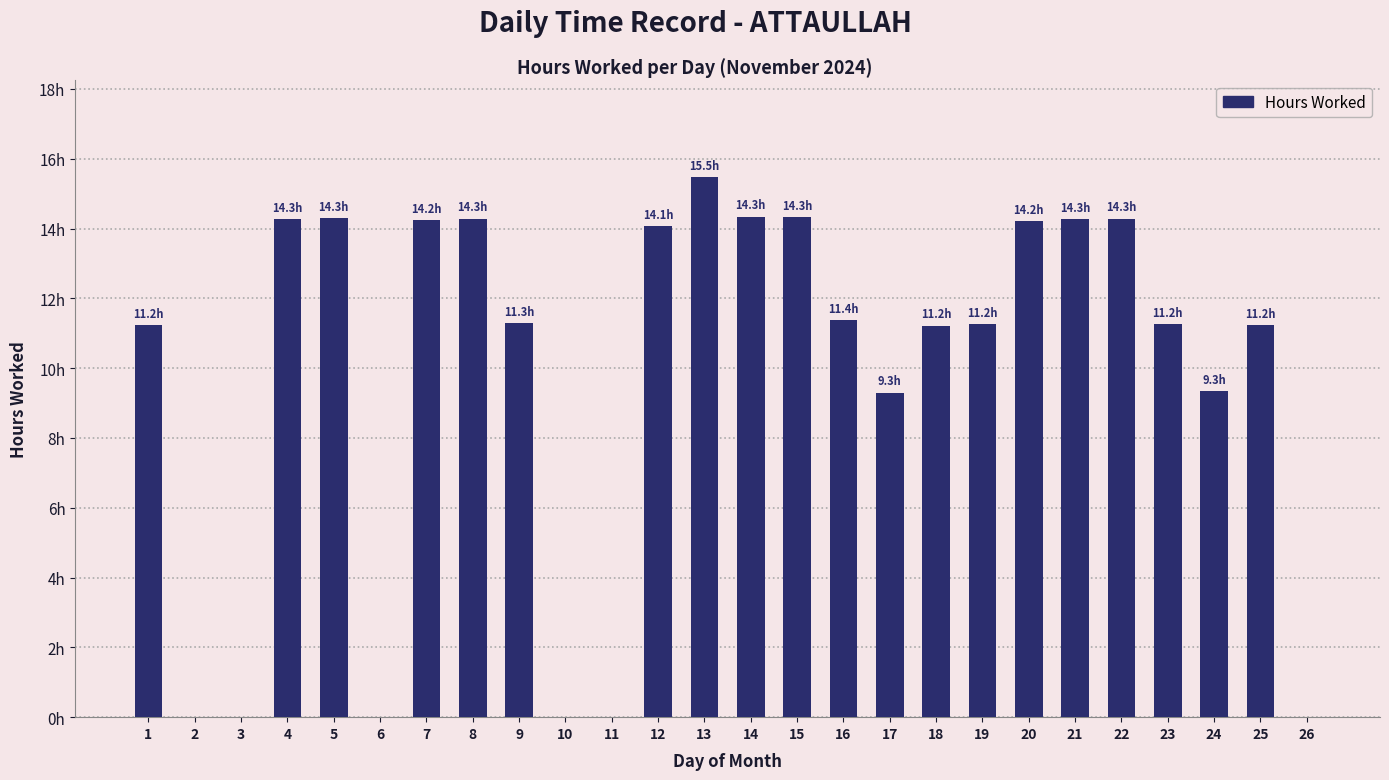

Are the bars horizontal?

No